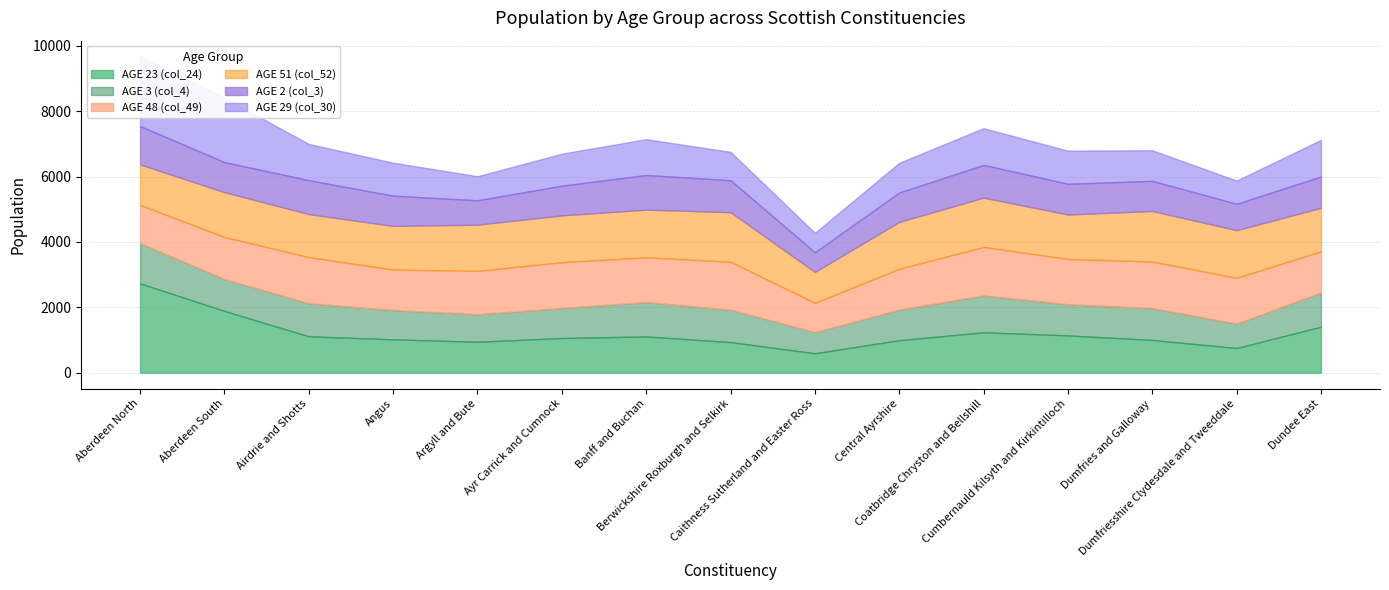

How many data points does each series have?

15